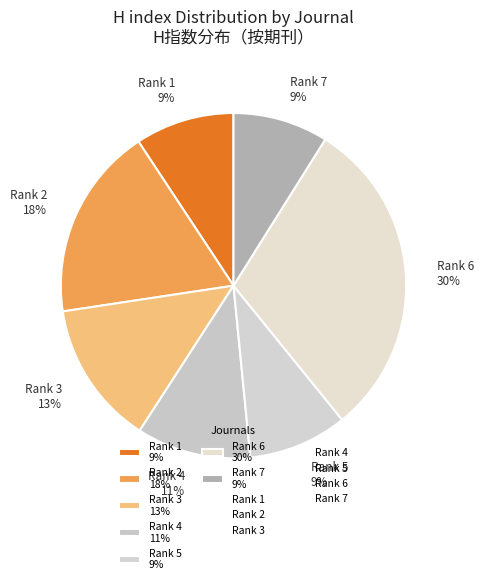

Is it true that Rank 3 13% is 13% of the pie?

True